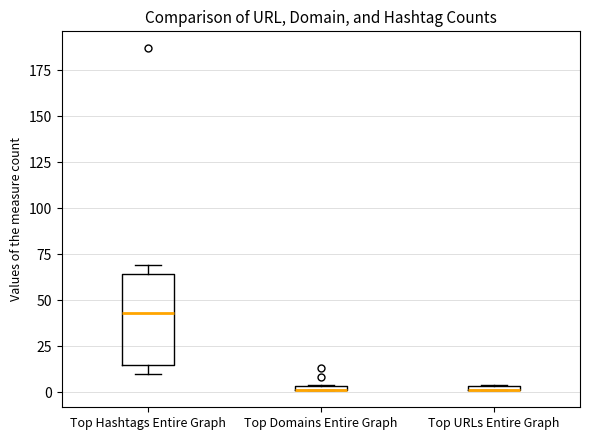

Which box is the tallest, from its lower edge to its upper edge?

Top Hashtags Entire Graph